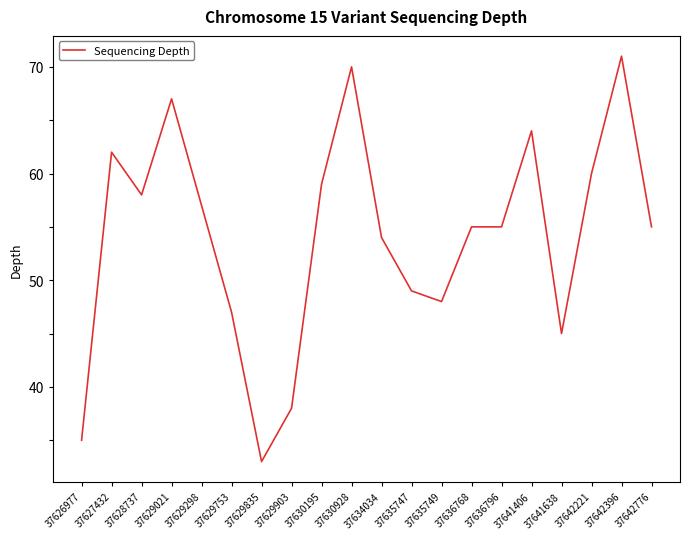

Read the value at 37636768, to the nearest 5.

55